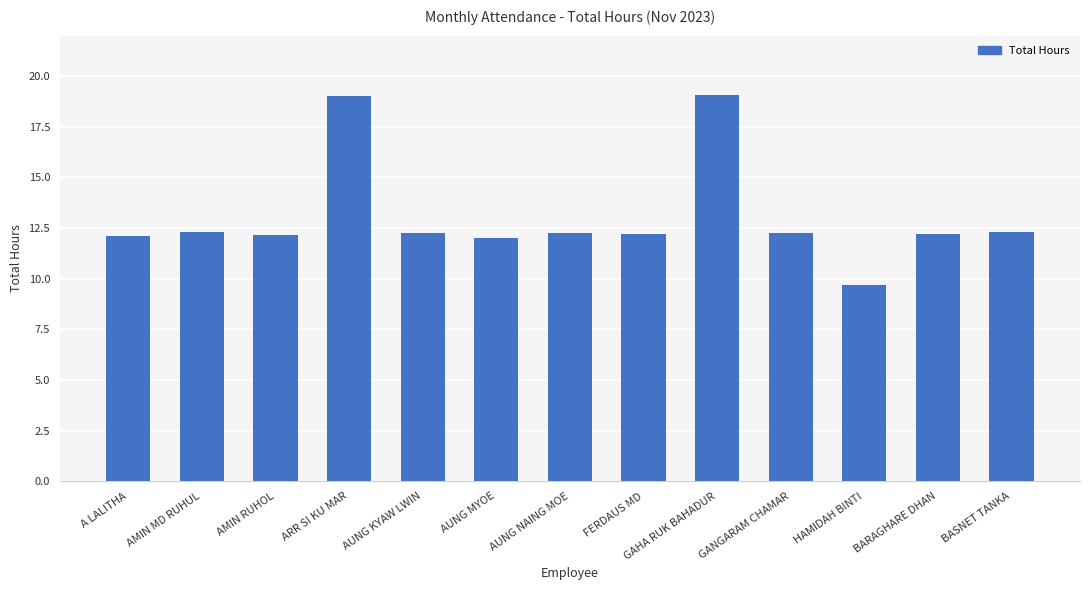

What value does the data have at A LALITHA?

12.1